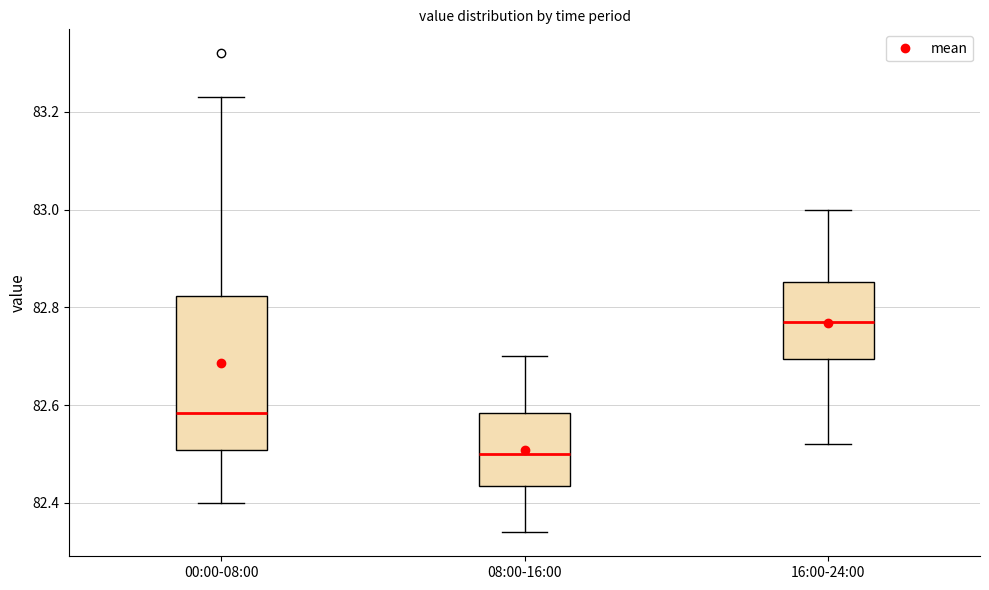

Where is the upper edge of the box for 00:00-08:00 on the y-axis? The values are not printed on the chart, so give them approximately, as read against the axis.

82.82